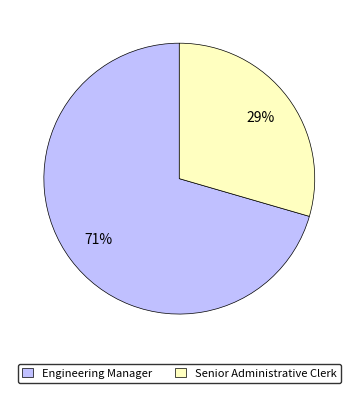

Count the number of slices in the pie.

2